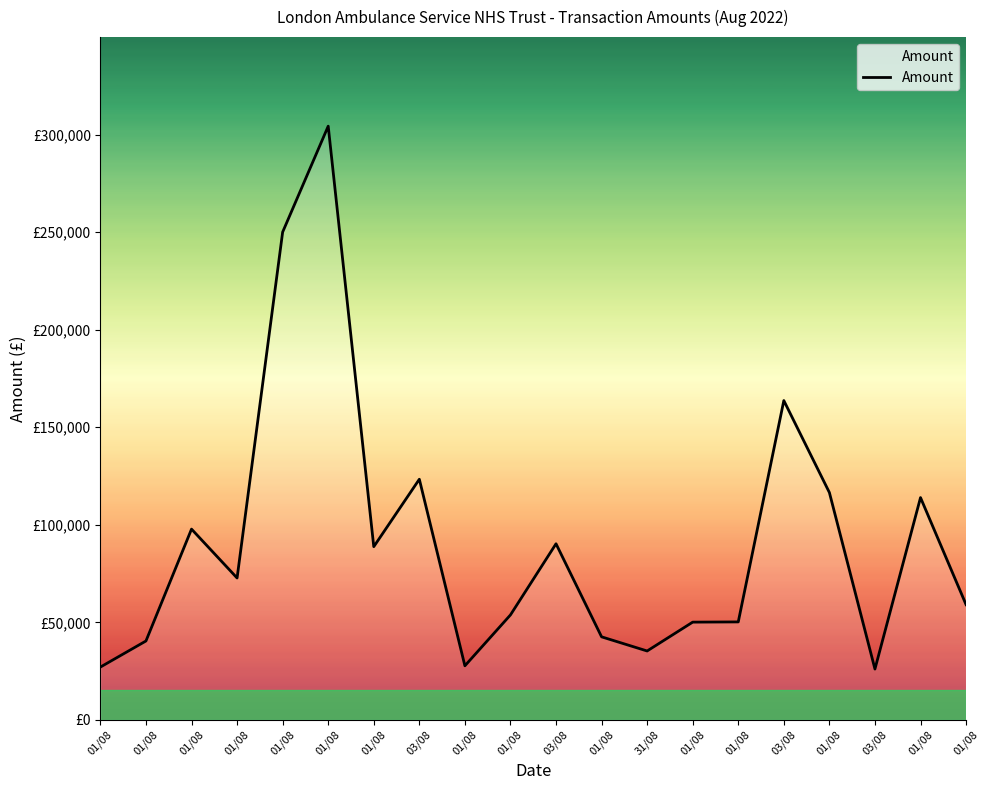

True or false: the data shows 283468.1 at 03/08.

False